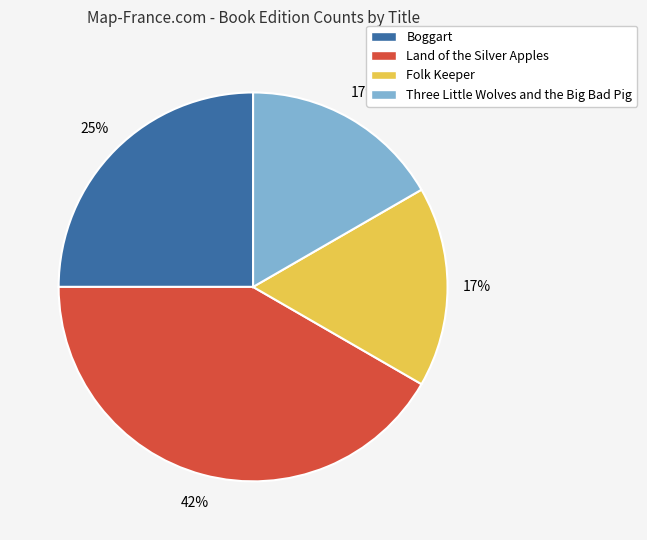

The Land of the Silver Apples slice represents 42% of the pie. True or false?

True